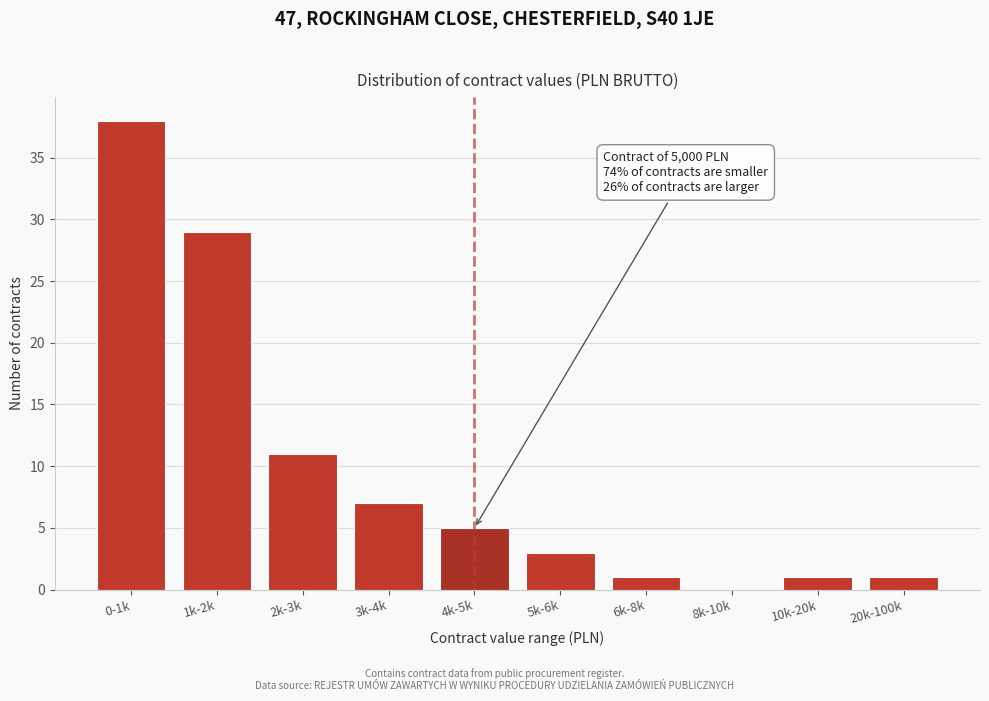

Reading left to right, extract all data points from this chart.

0-1k=38	1k-2k=29	2k-3k=11	3k-4k=7	4k-5k=5	5k-6k=3	6k-8k=1	8k-10k=0	10k-20k=1	20k-100k=1